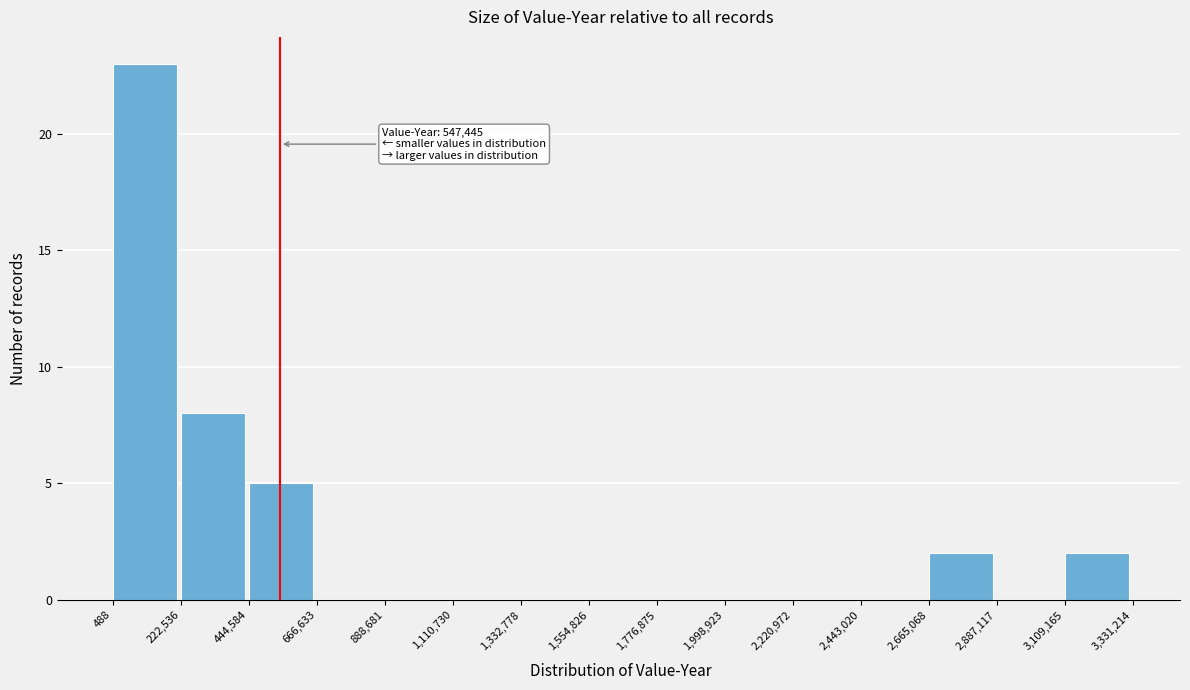

Which range on the x-axis has the tallest bar?

488 to 222,536